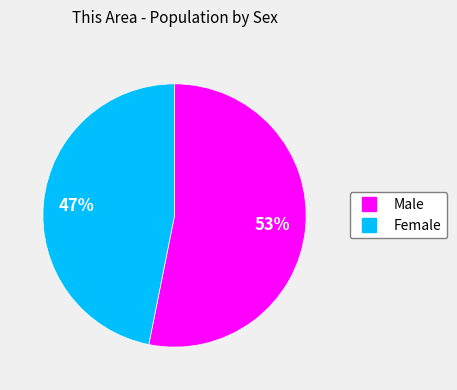

Rank the categories by value from highest to lowest.

Male, Female